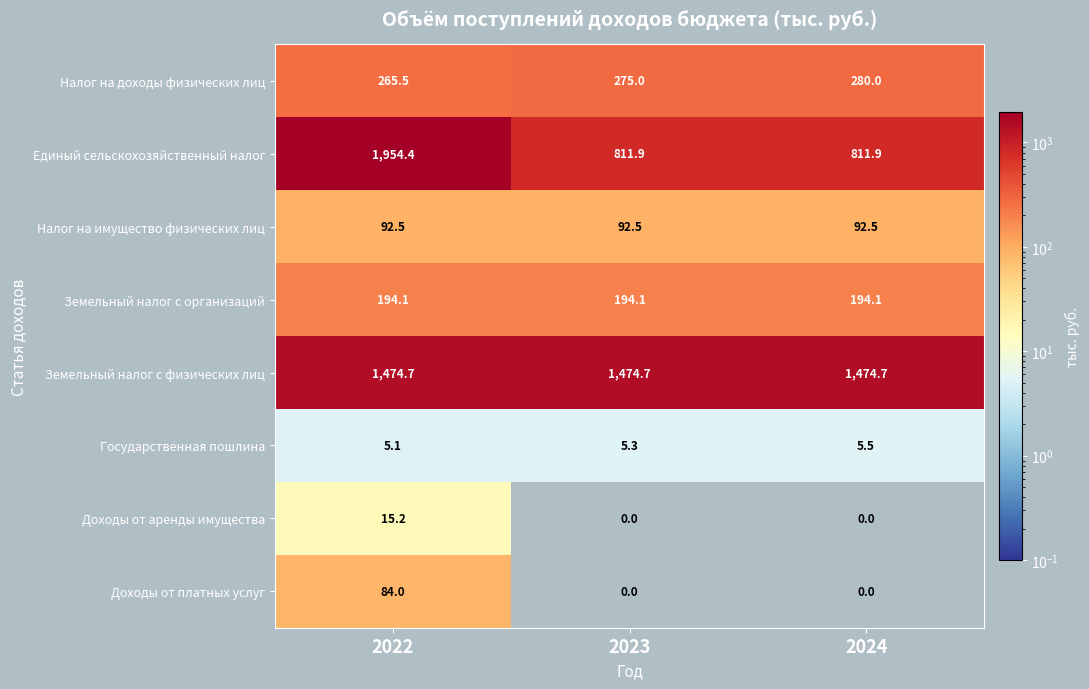

Which series has the largest total across all categories?

Земельный налог с физических лиц